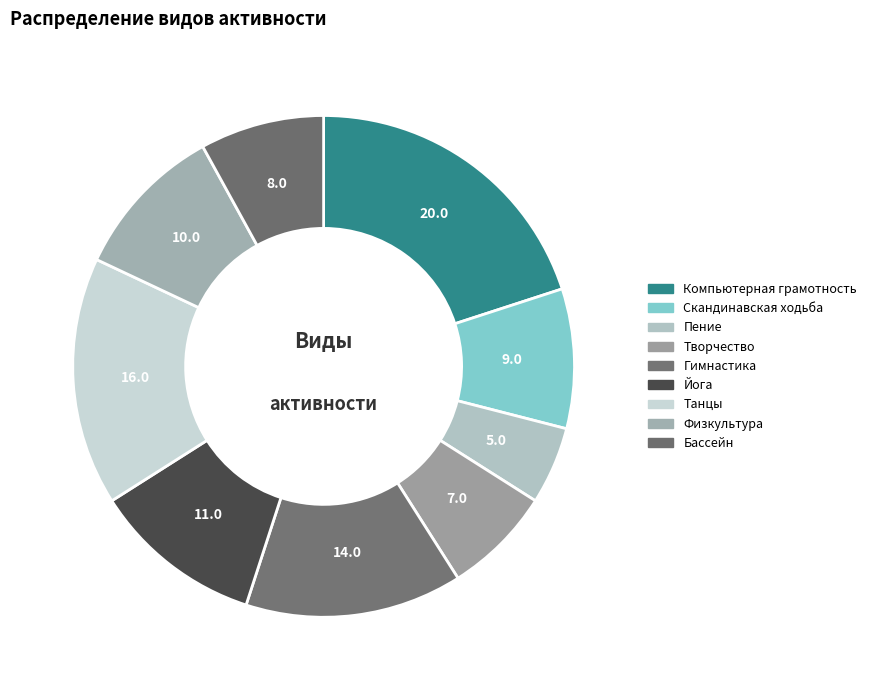

Which category has the smallest portion of the pie?

Пение